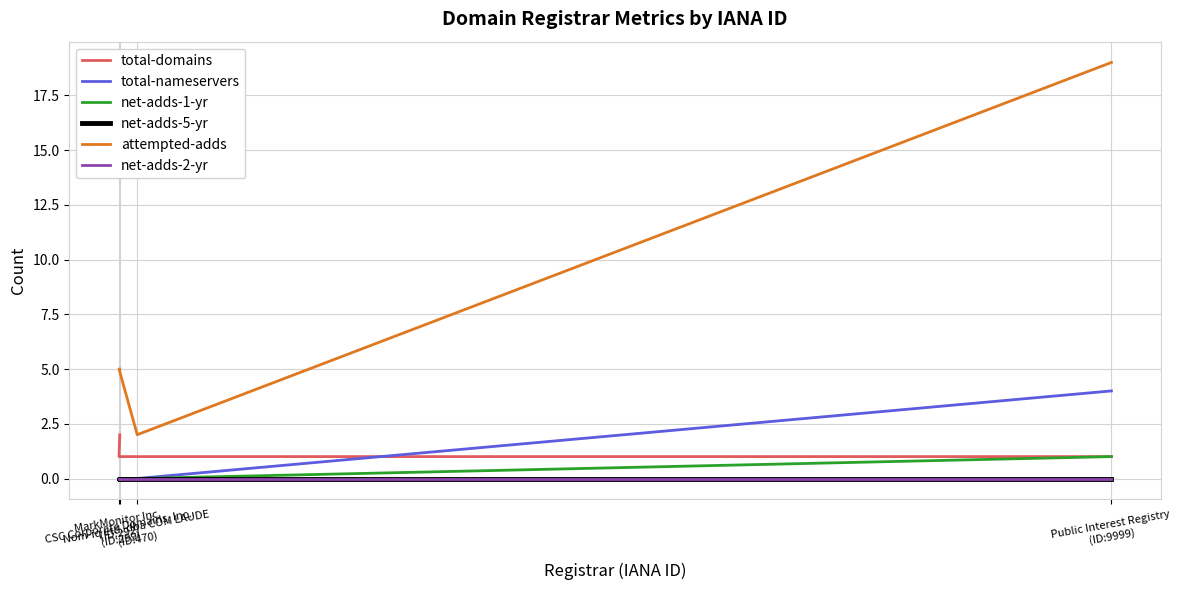

Is it true that attempted-adds equals 19 at Public Interest Registry
(ID:9999)?

True